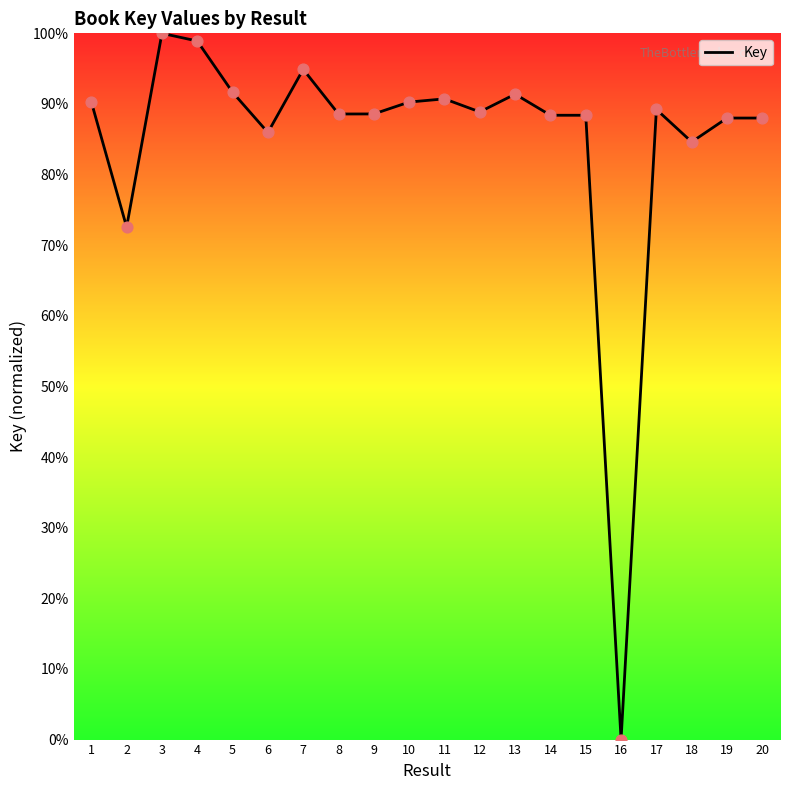

Approximately how many times larger is the value at 10 compared to 20?

1.0